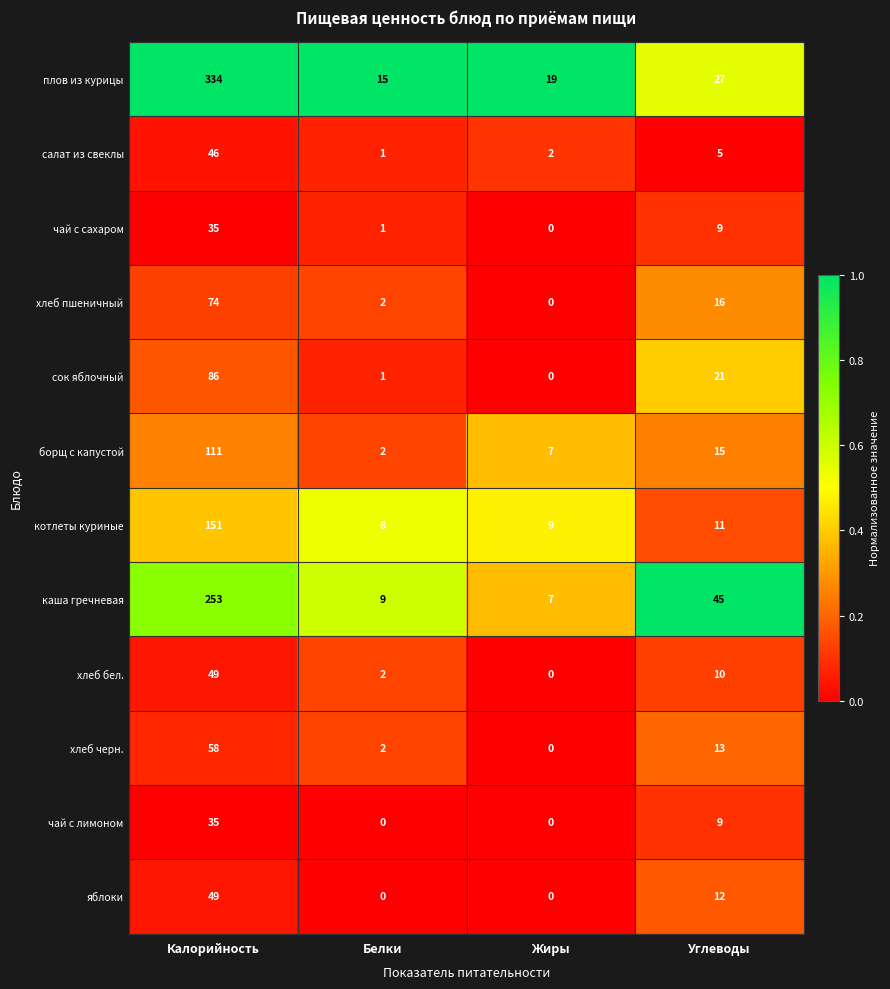

Where is сок яблочный nearest to the value 43?

Углеводы